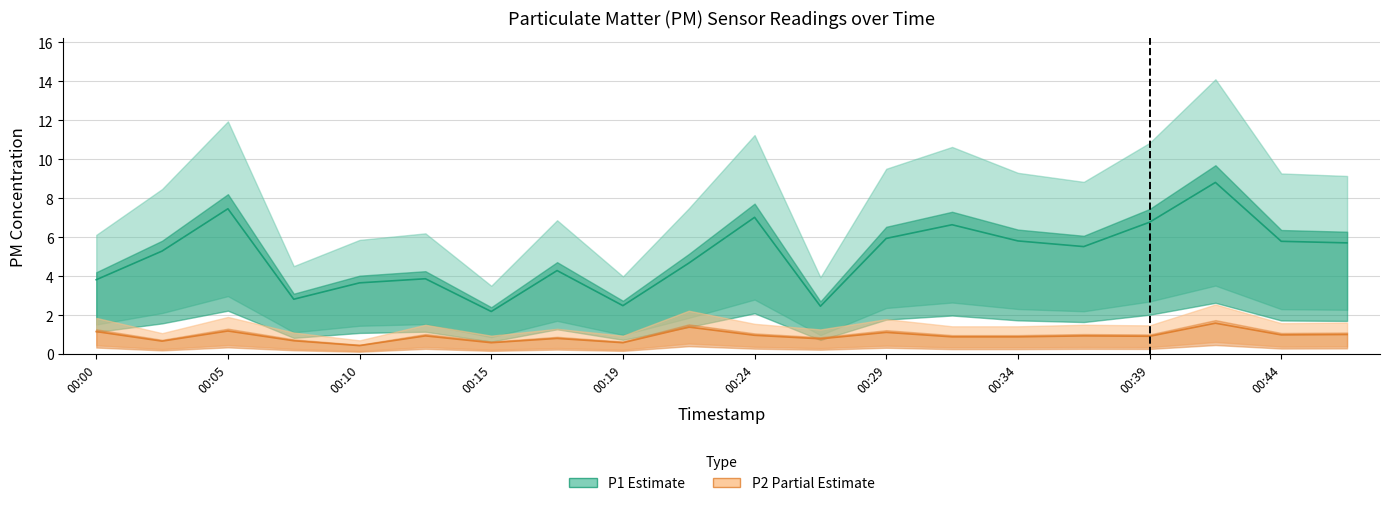

Reading left to right, list all the values displayed in this chart.

P1: 3.8	5.3	7.5	2.8	3.7	3.9	2.2	4.3	2.5	4.7	7.0	2.5	6.0	6.7	5.8	5.5	6.8	8.8	5.8	5.7
P2: 1.2	0.7	1.2	0.7	0.5	0.9	0.6	0.8	0.6	1.4	1.0	0.8	1.1	0.9	0.9	0.9	0.9	1.6	1.0	1.0